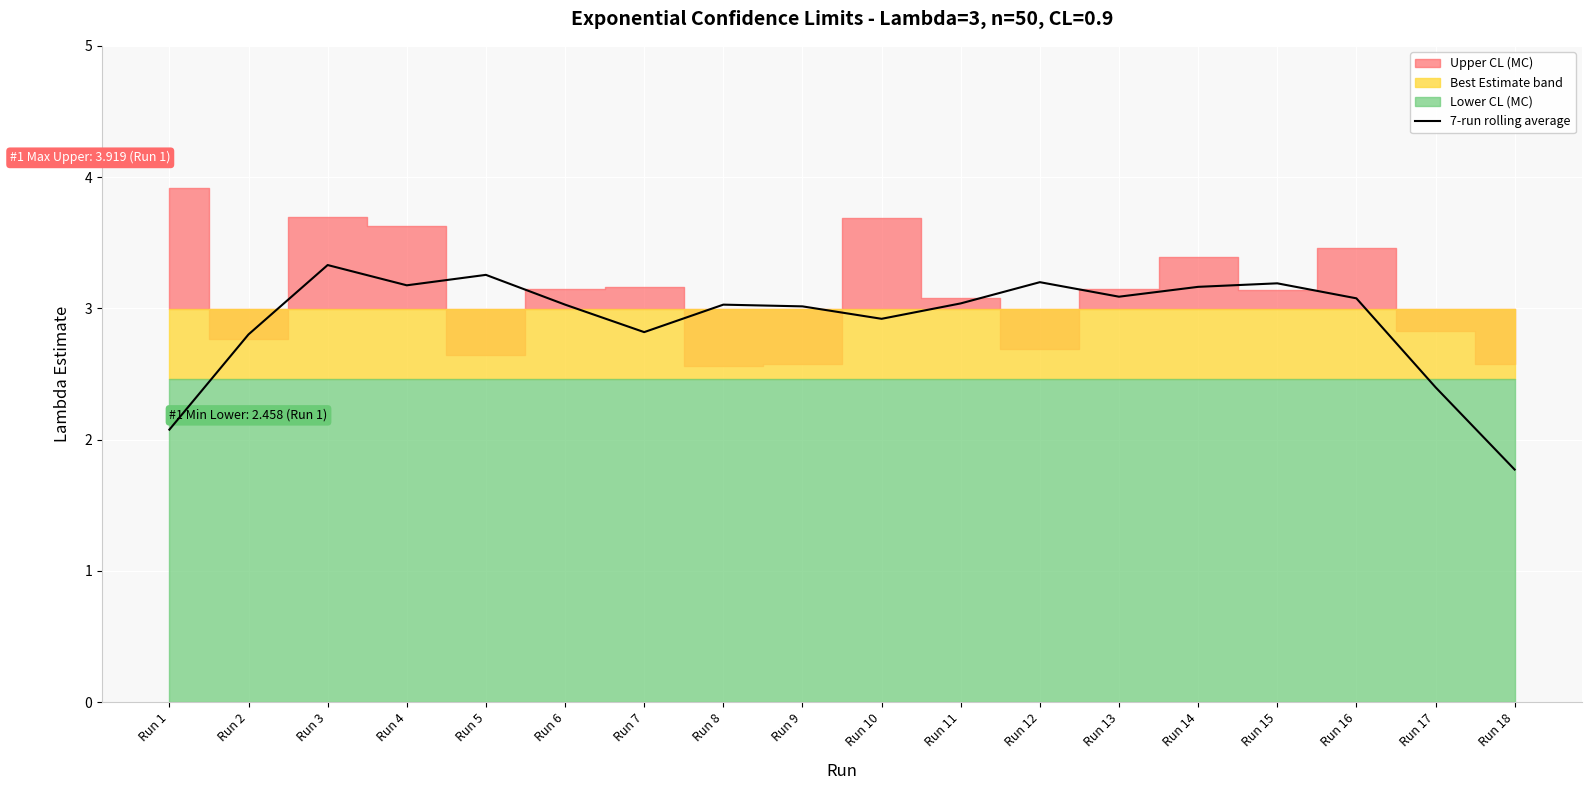

Does the chart display data point markers on the line(s)?

No